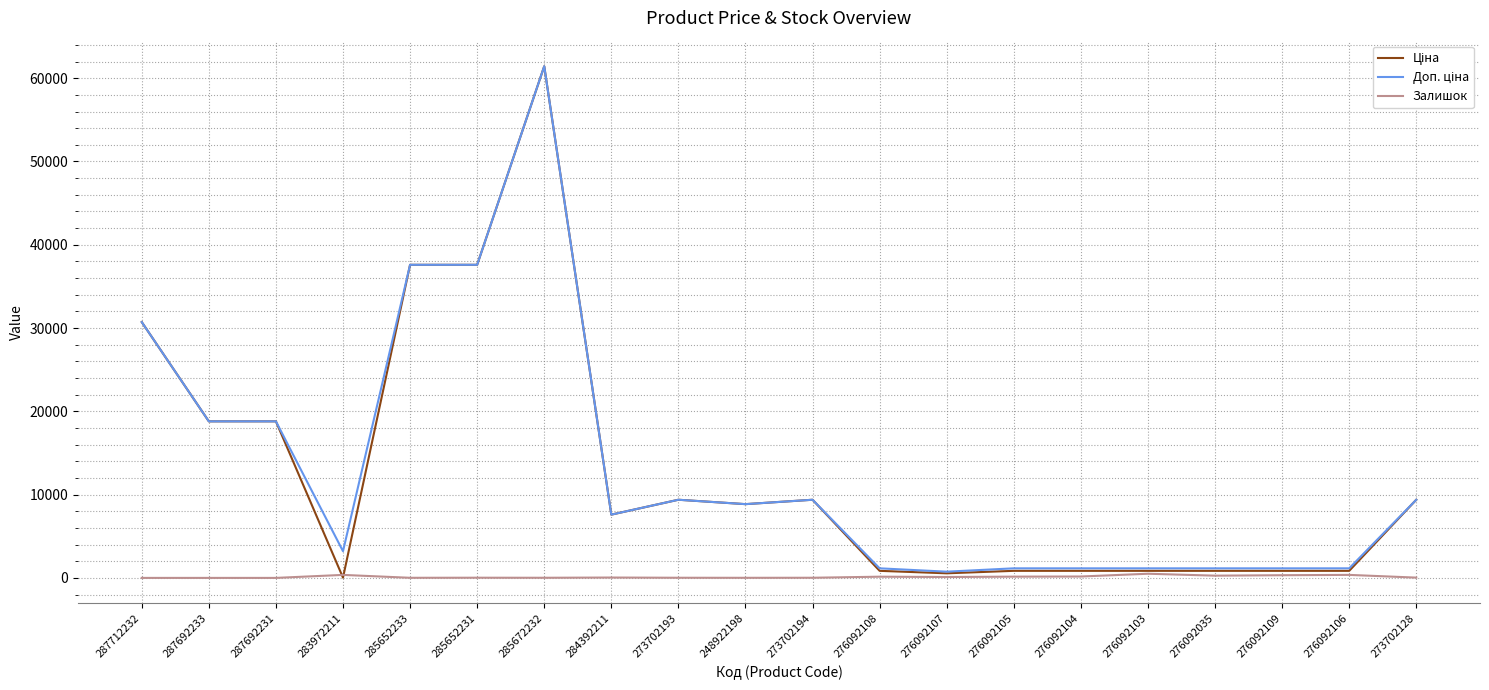

At which category is the sum across all series the highest?

285672232